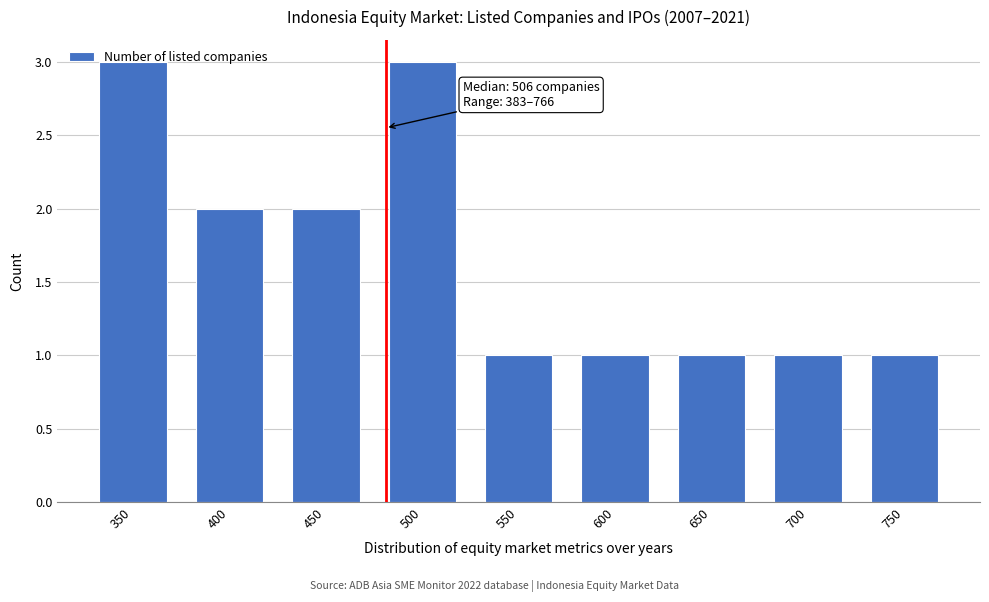

The value at 600 is 1. True or false?

True